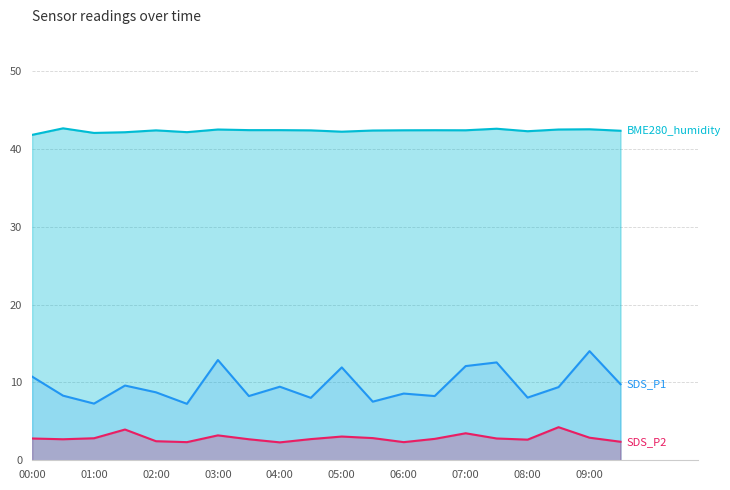

What is the difference between the second highest and minimum values in the SDS_P1 series?

5.6